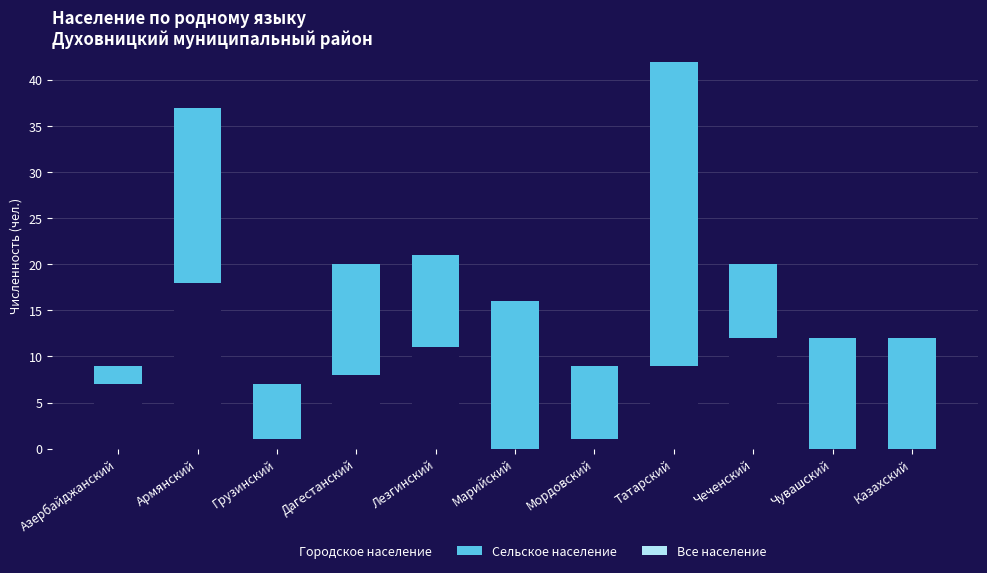

True or false: Городское население has a value of 7 at Азербайджанский.

True